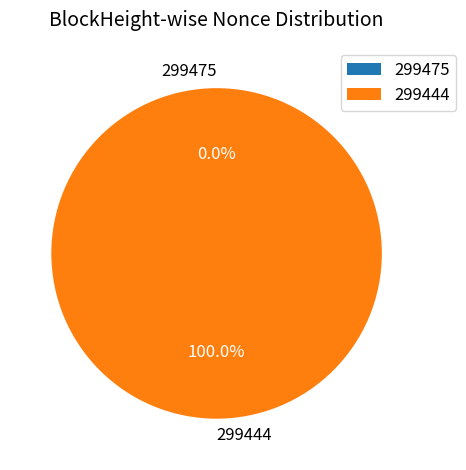

The 299444 slice represents 99% of the pie. True or false?

False